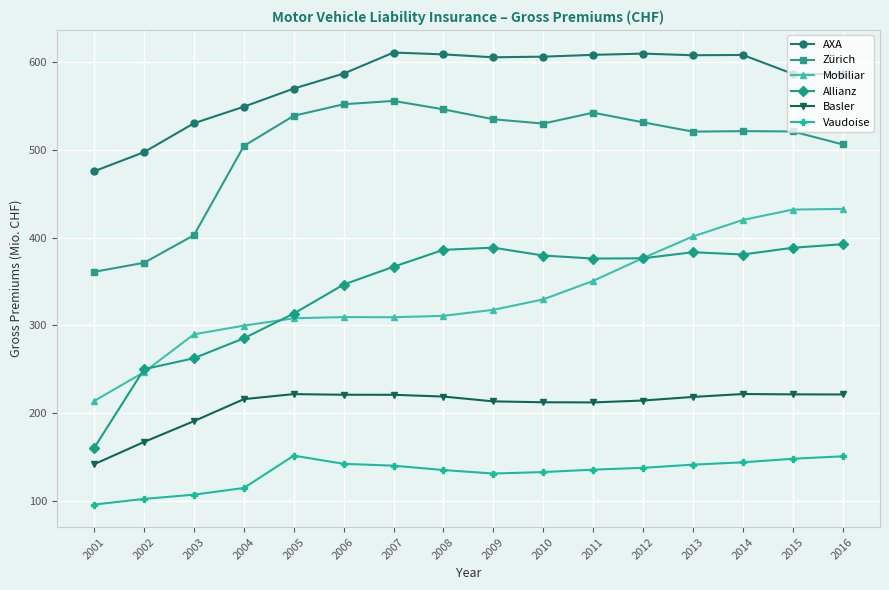

Which series has the largest total across all categories?

AXA